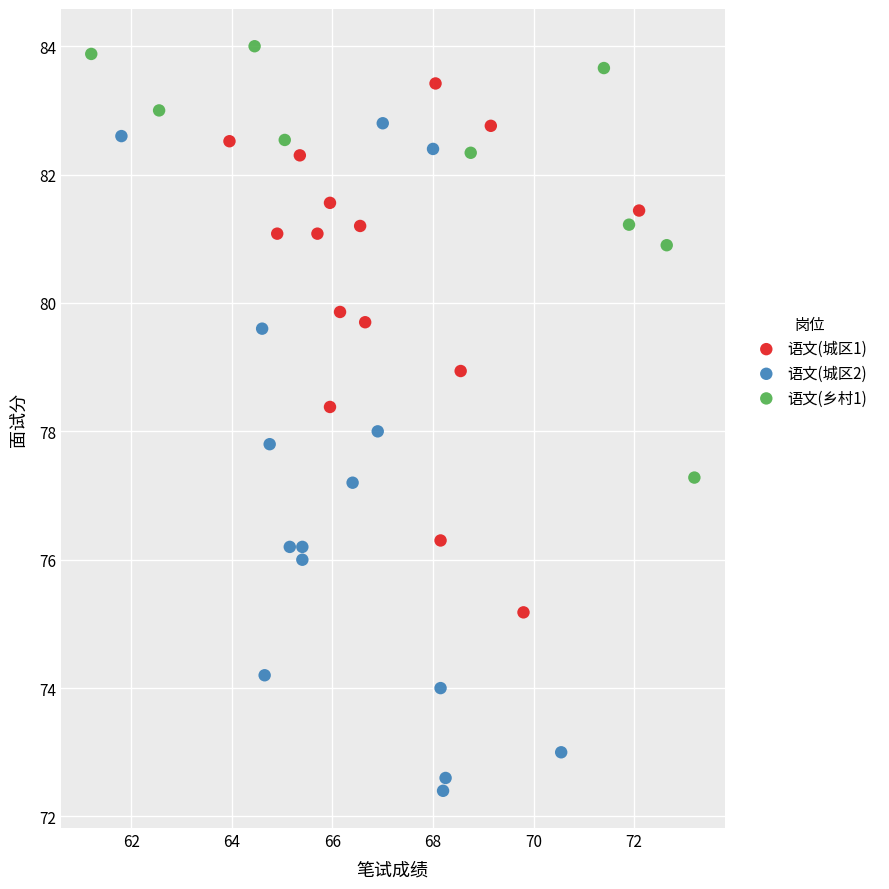

Which series contains the lowest Y value?

语文(城区2)